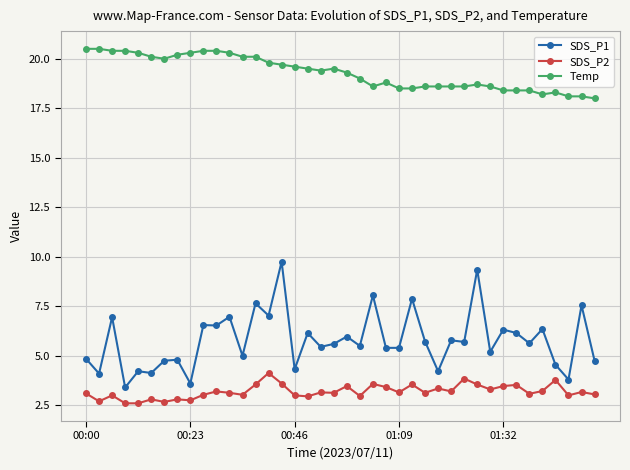

Which series has the largest range (max minus min)?

SDS_P1